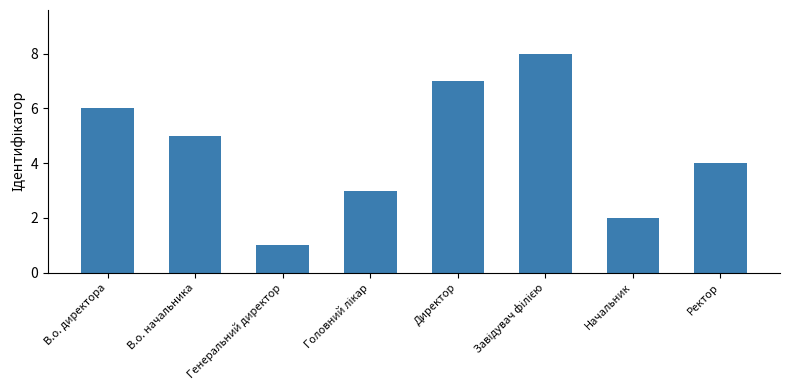

What is the difference between the maximum and second lowest values?

6